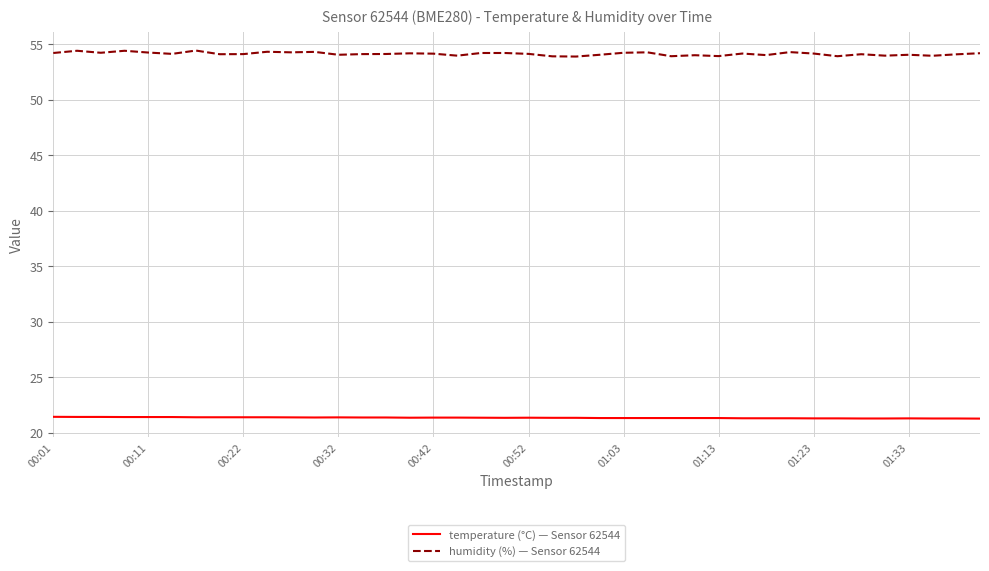

What are all the series names shown in the legend?

temperature (°C) — Sensor 62544, humidity (%) — Sensor 62544